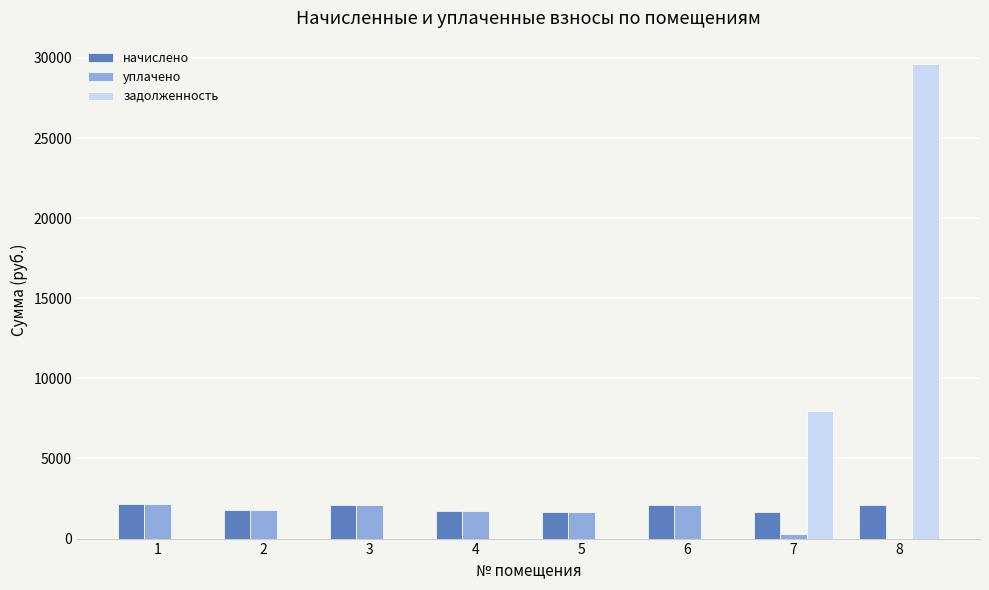

What is the highest value of the начислено series?

2144.6